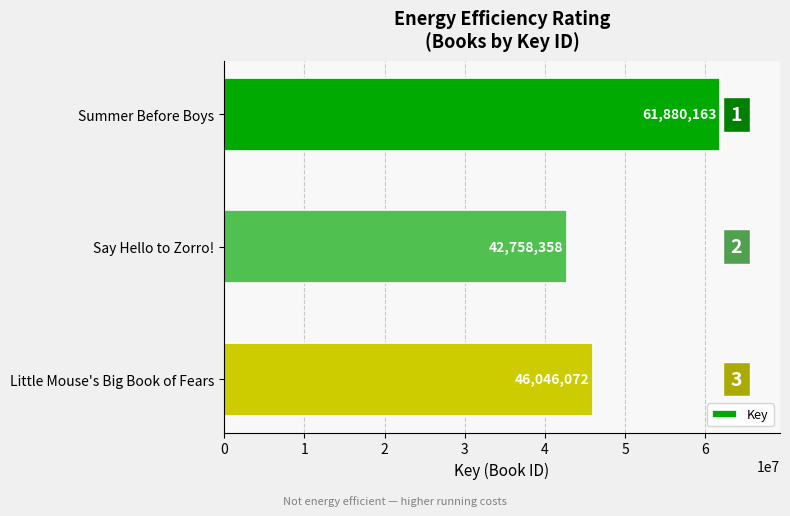

What is the sum of all values?

150684593